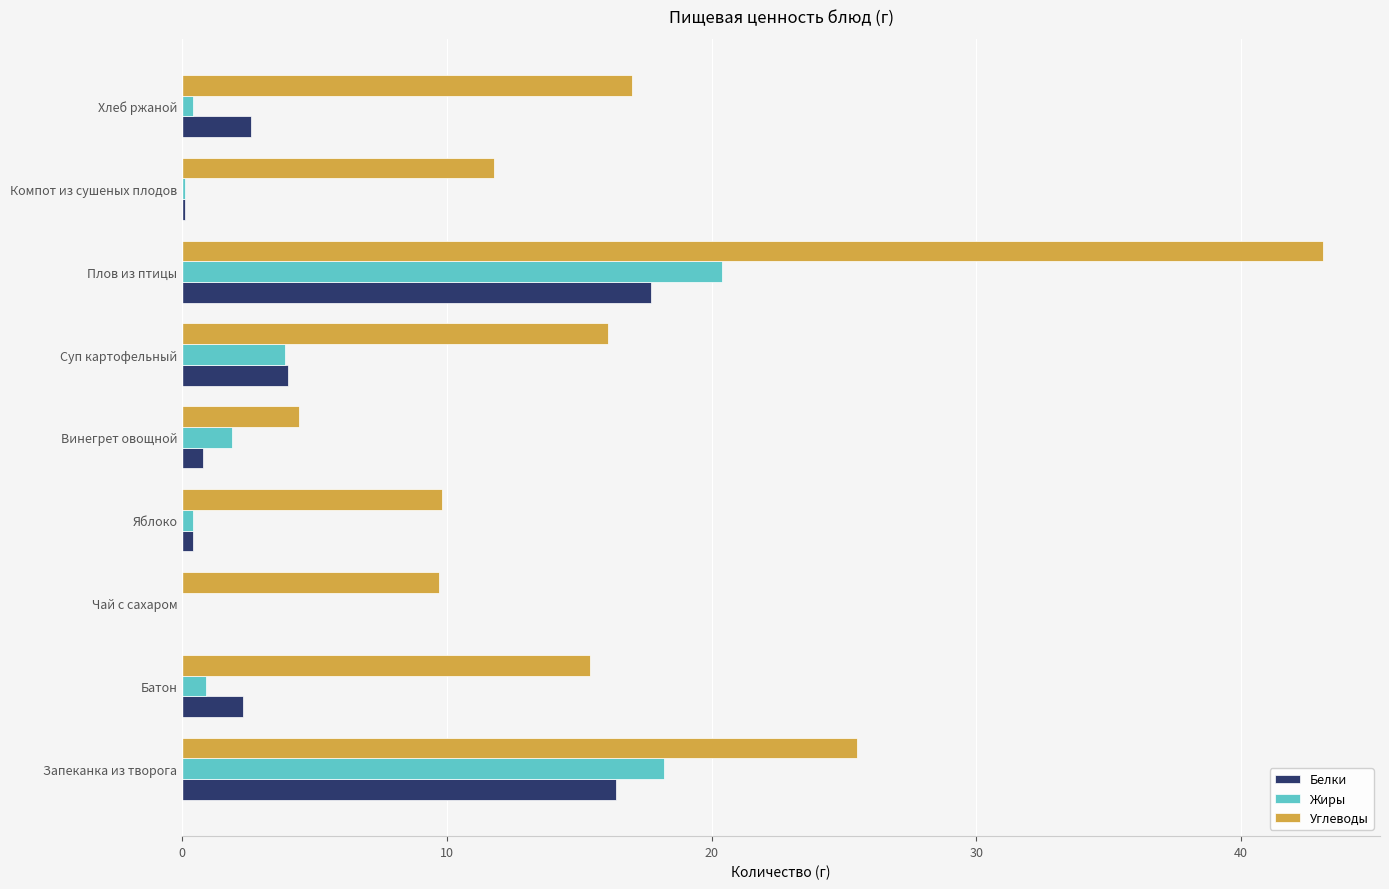

What is the average value of the Жиры series?

5.1